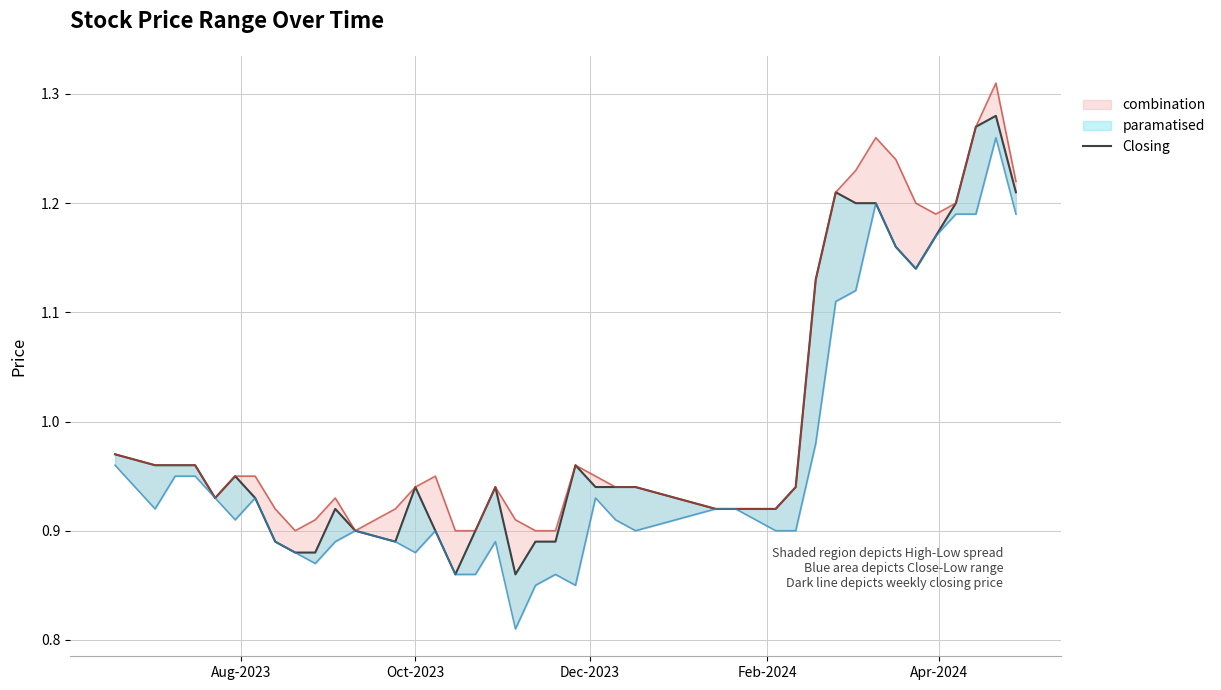

True or false: there are more than 1 points higher than both neighbors.

True